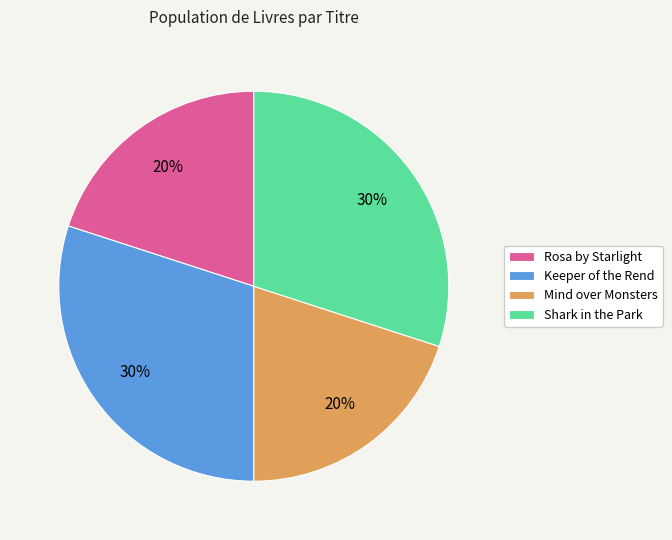

To the nearest percent, what portion does Rosa by Starlight represent?

20%